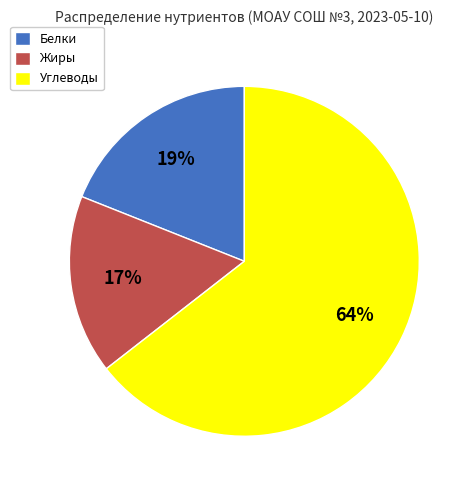

Count the number of slices in the pie.

3